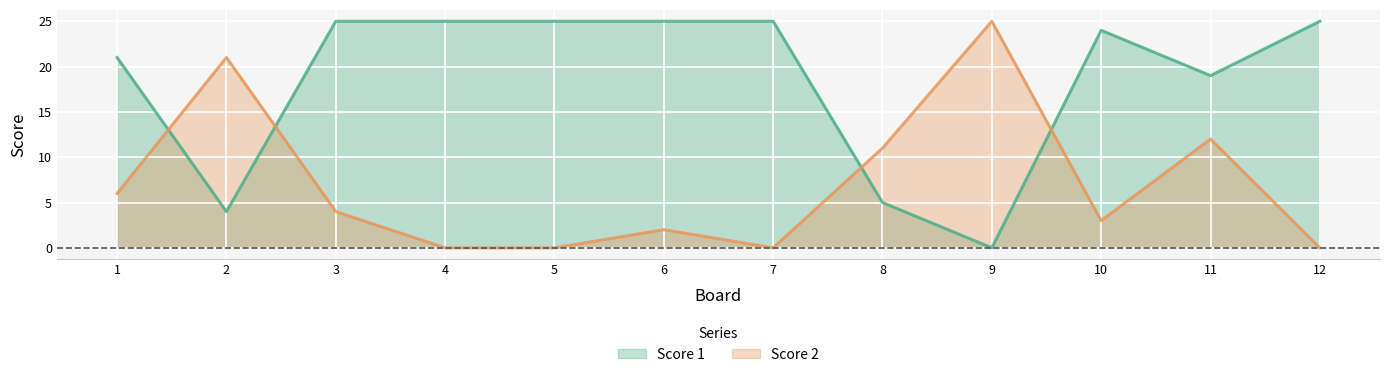

At how many categories does at least one series exceed 24?

7